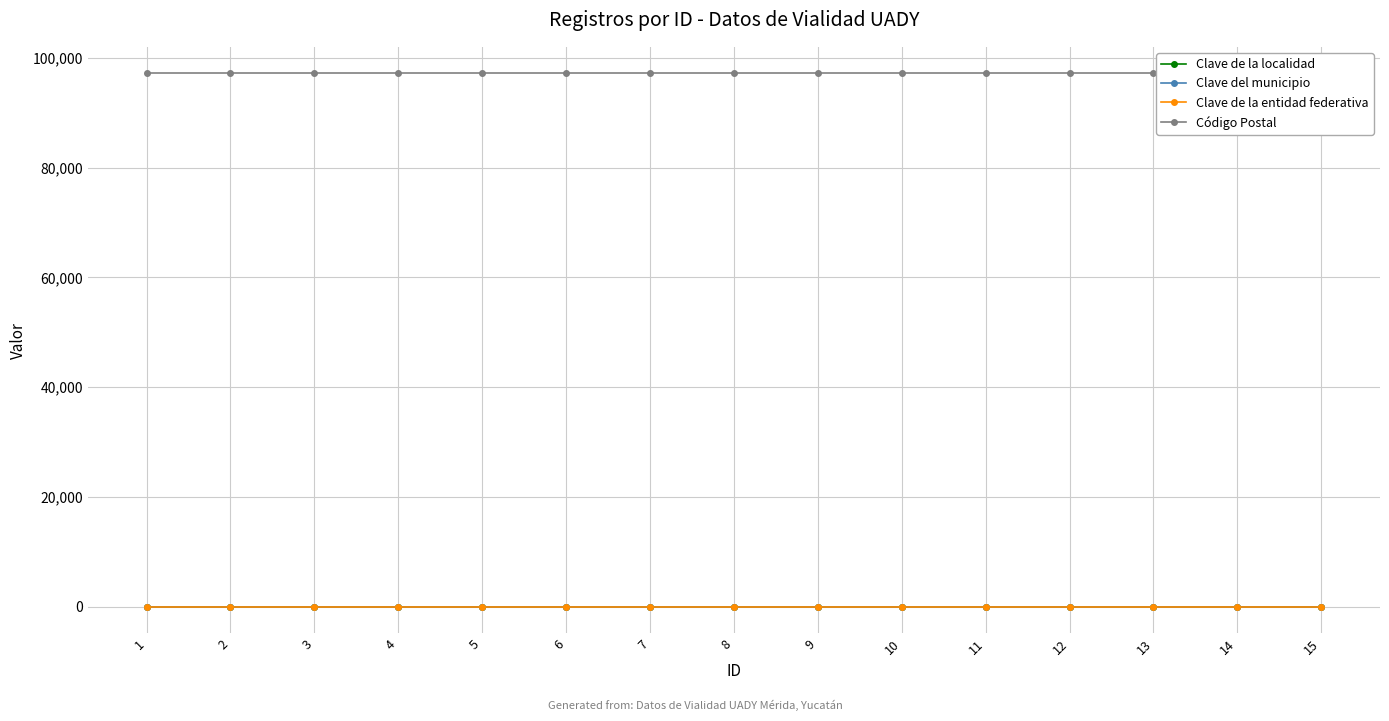

Reading left to right, transcribe all the data shown in this chart.

Clave de la localidad: 1=1	2=1	3=1	4=1	5=1	6=1	7=1	8=1	9=1	10=1	11=1	12=1	13=1	14=1	15=1
Clave del municipio: 1=50	2=50	3=50	4=50	5=50	6=50	7=50	8=50	9=50	10=50	11=50	12=50	13=50	14=50	15=50
Clave de la entidad federativa: 1=31	2=31	3=31	4=31	5=31	6=31	7=31	8=31	9=31	10=31	11=31	12=31	13=31	14=31	15=31
Código Postal: 1=97150	2=97150	3=97150	4=97150	5=97150	6=97150	7=97150	8=97150	9=97150	10=97150	11=97150	12=97150	13=97150	14=97150	15=97150